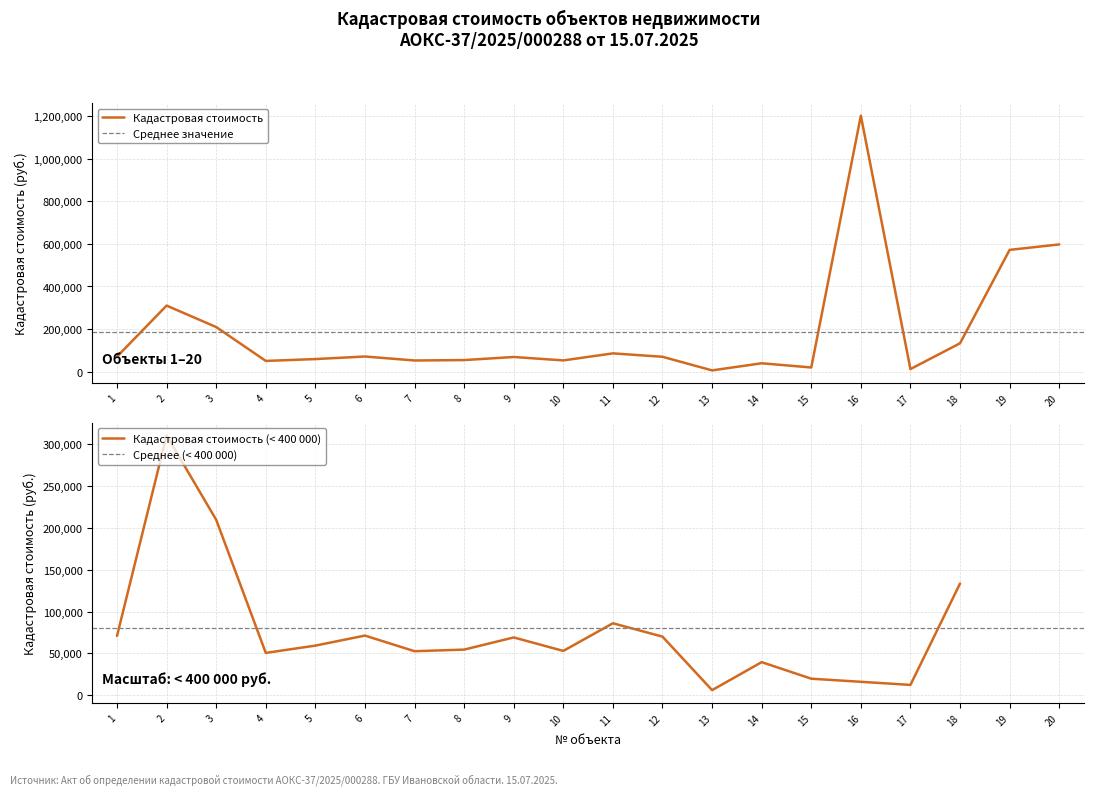

Reading right to left, list all the values displayed in this chart.

597399.9	571787.9	133392.0	12354.0	1201668.2	19771.1	39535.4	6104.7	70007.0	85970.2	52964.9	69028.3	54515.6	52593.0	71265.7	59275.2	50573.9	209574.6	310277.2	70796.8